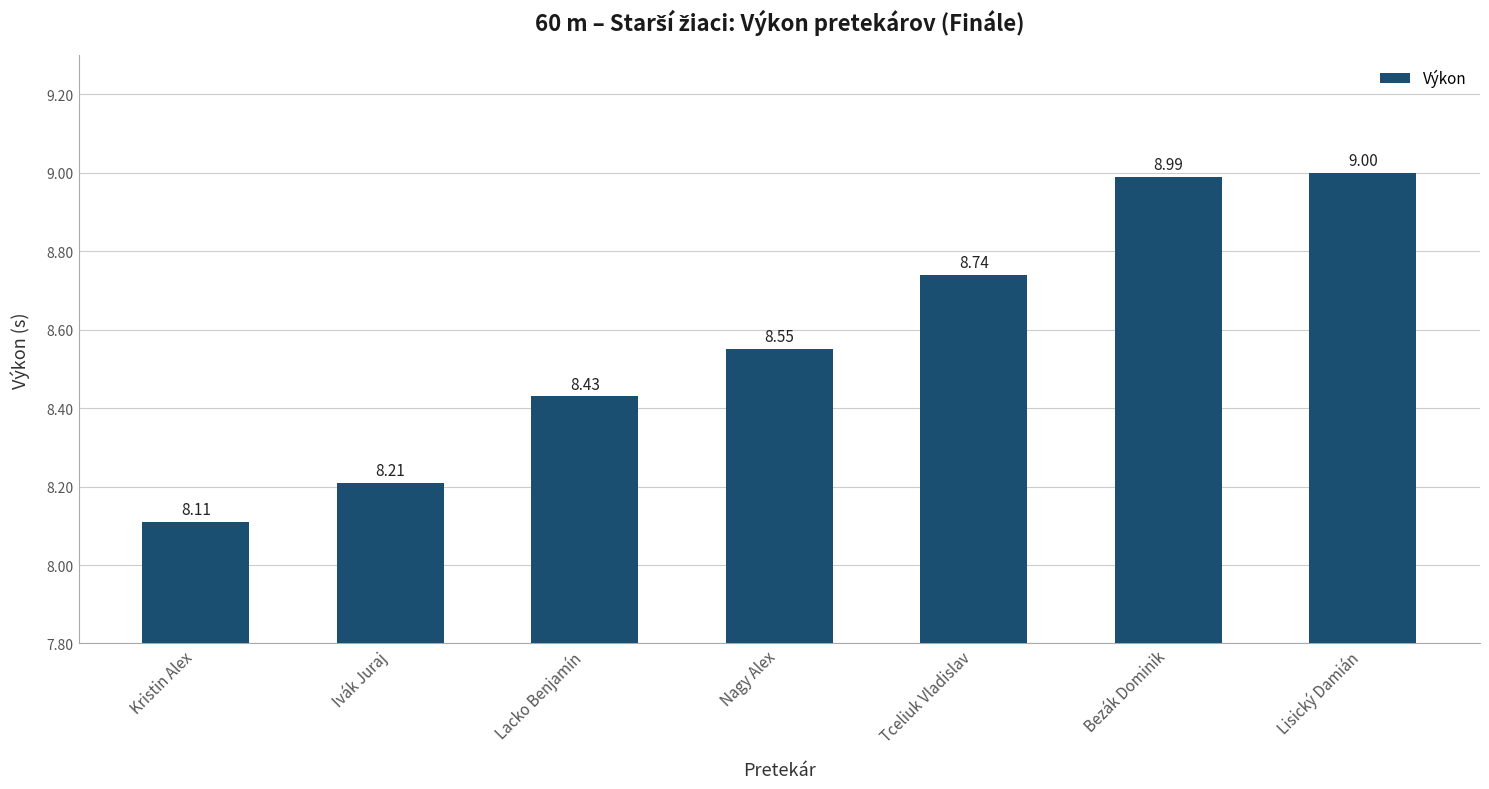

How many distinct data groups are displayed?

1